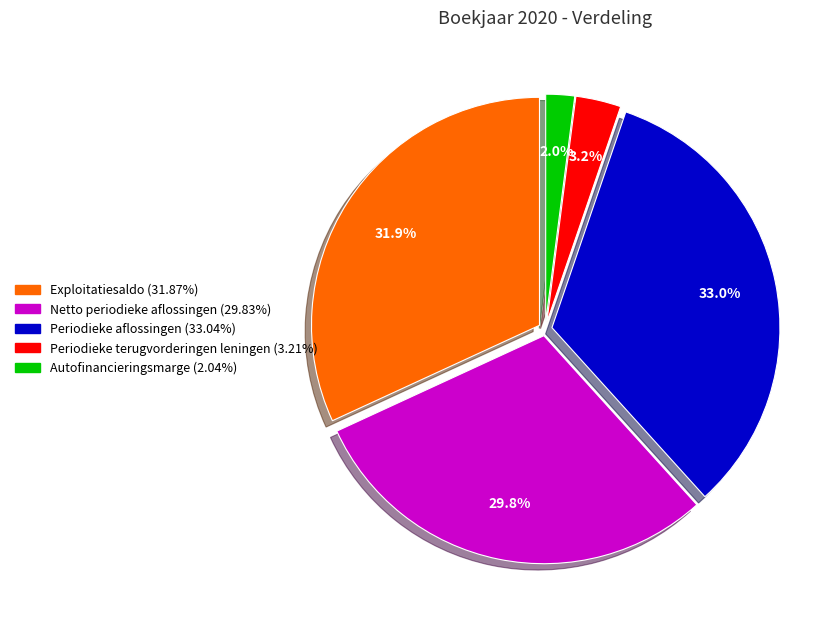

To the nearest percent, what percentage of the pie is Netto periodieke aflossingen?

30%